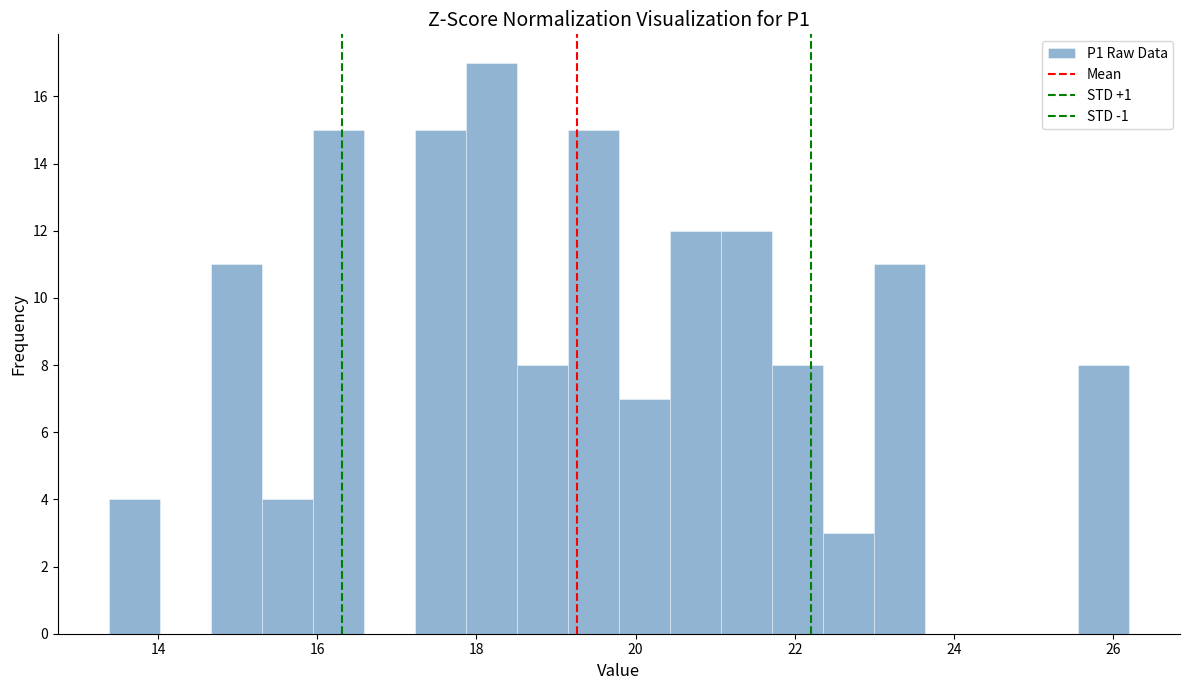

Read against the x-axis, roughly where is the centre of the tallest bar?

18.2